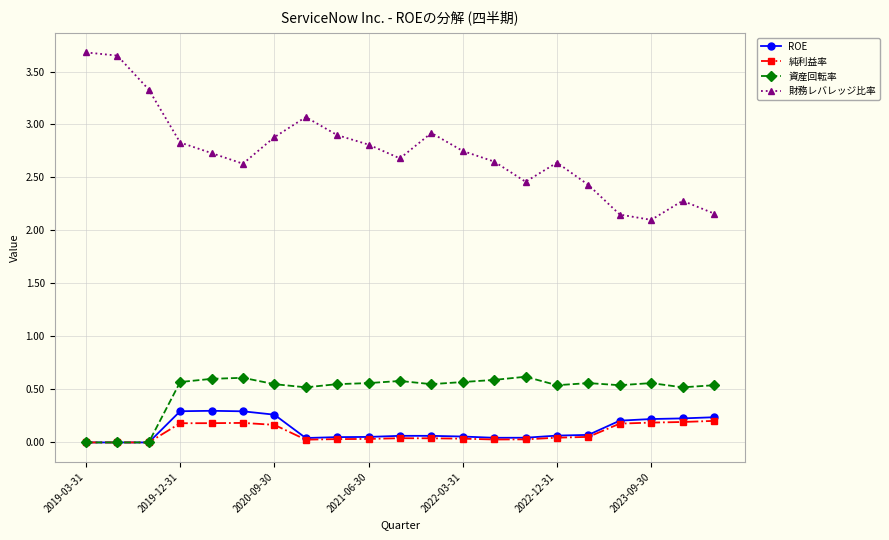

What is the greatest value displayed?

3.7